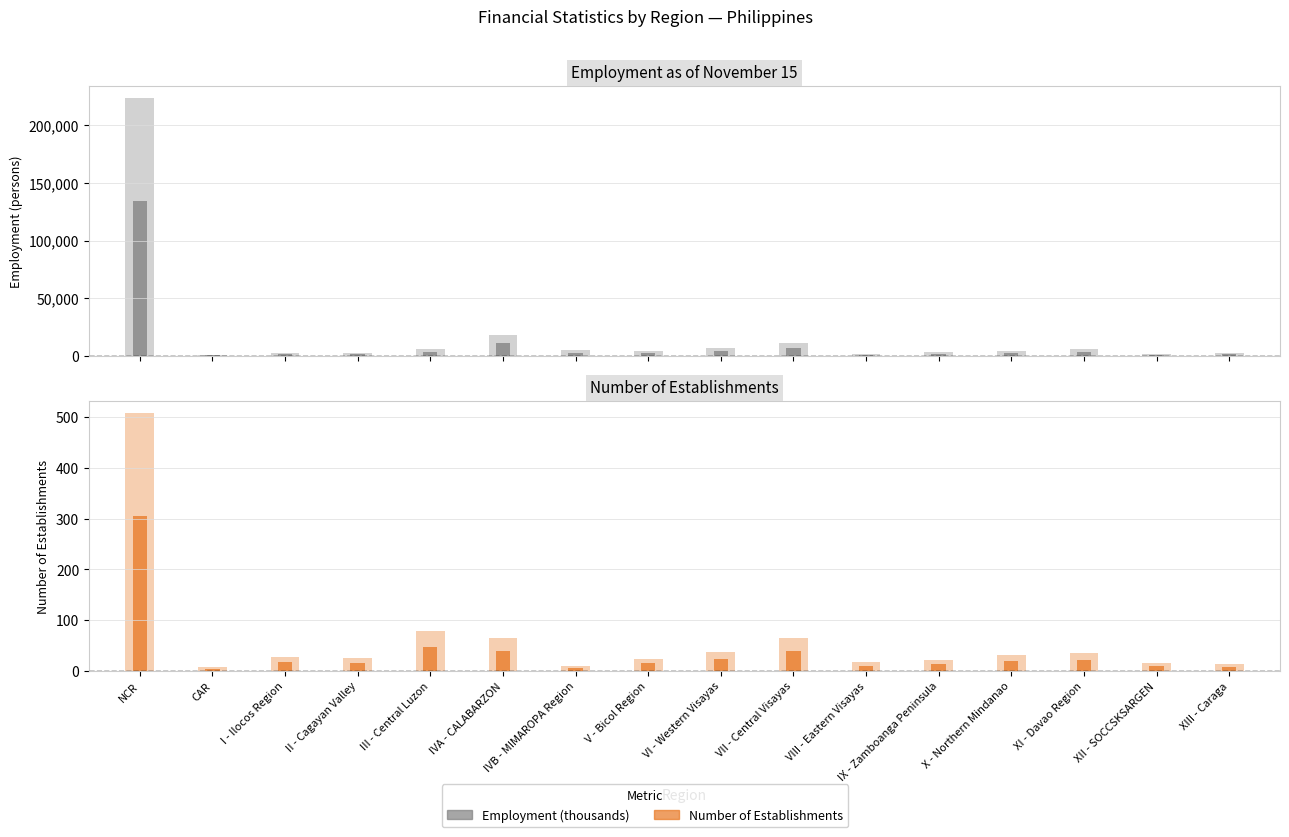

How many values in the Number of Establishments series are below 28?

8